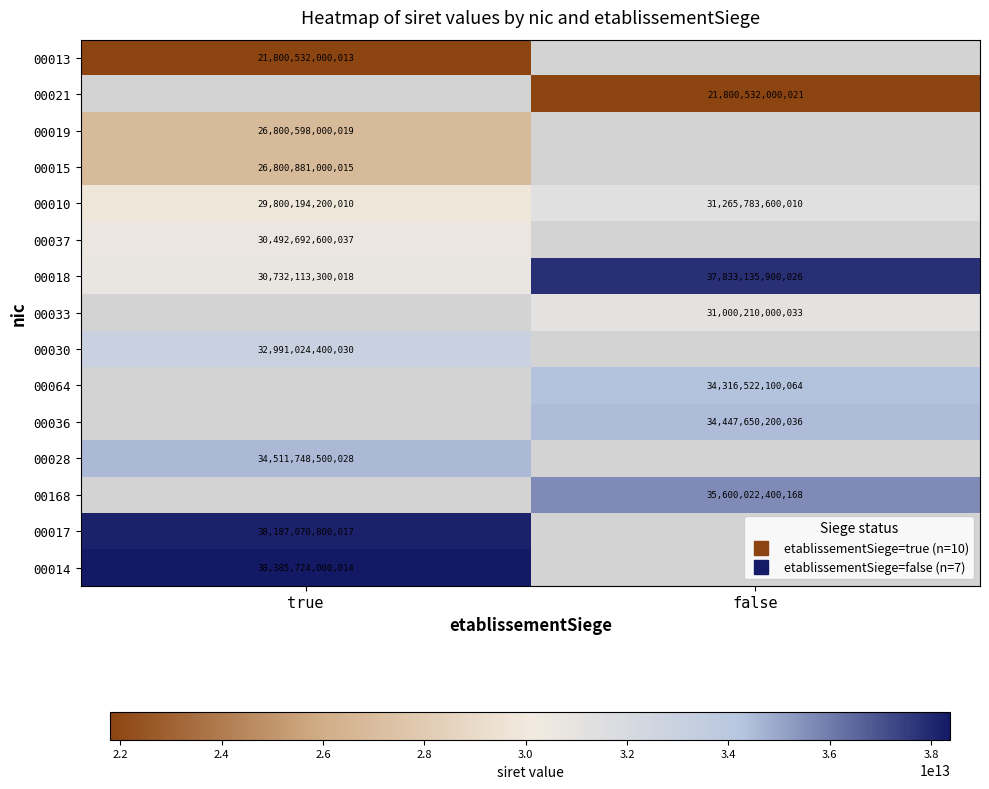

Which has a higher value, false or true?

true